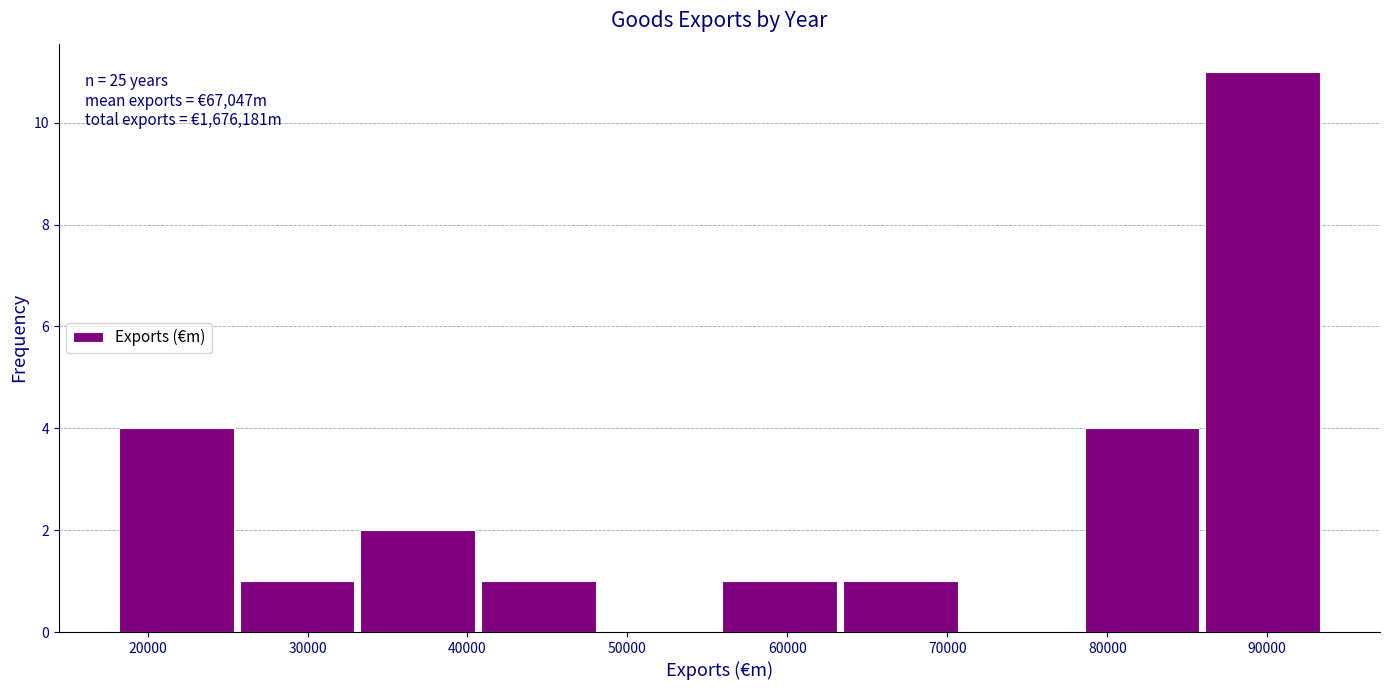

Over which range of the x-axis is the bar tallest?

86000 to 94000